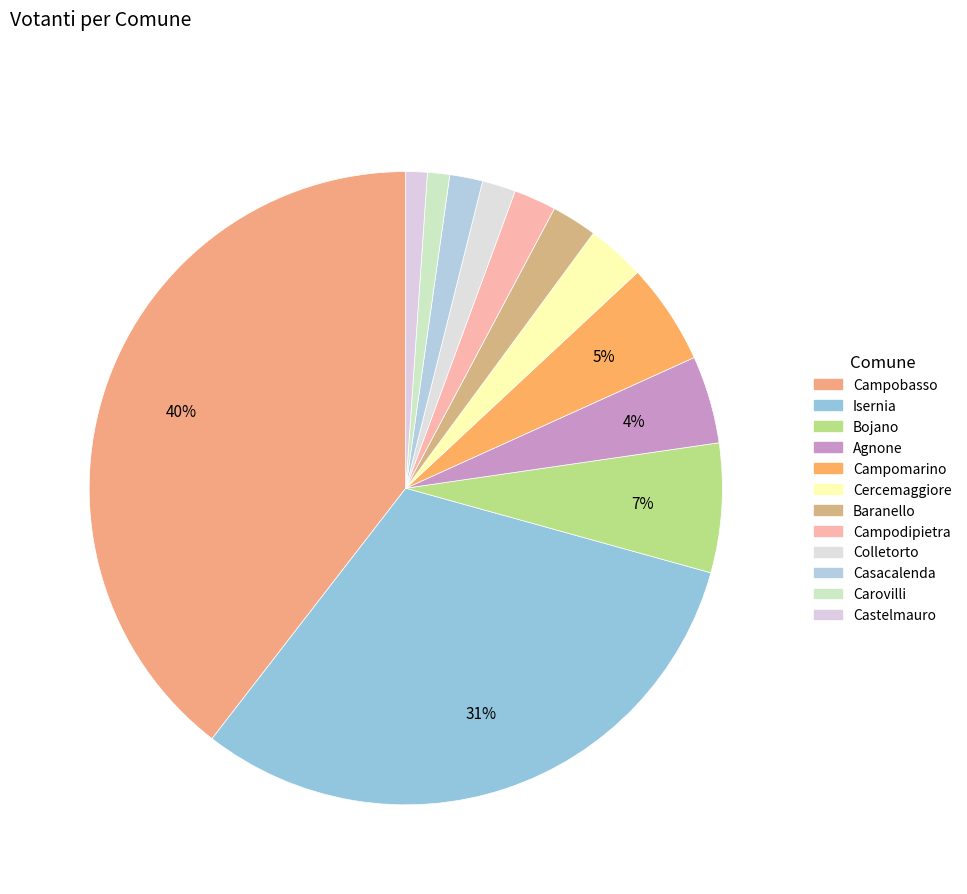

How many slices are in this pie chart?

12